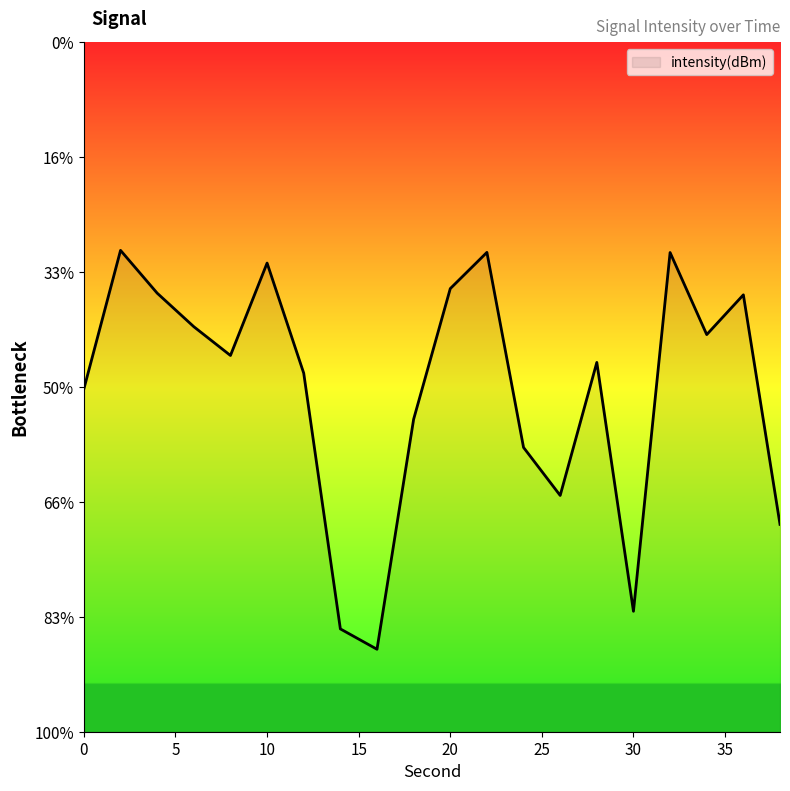

Does the chart have visible grid lines?

No